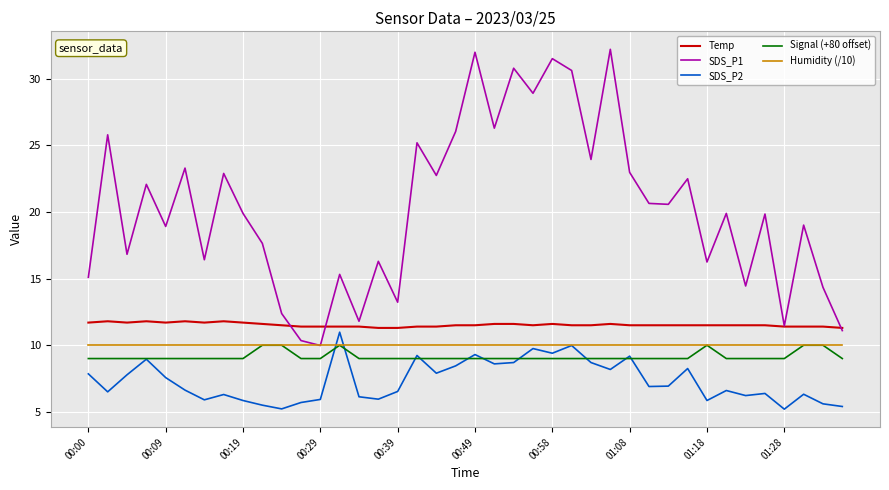

True or false: Humidity (/10) and Temp cross at least once.

False